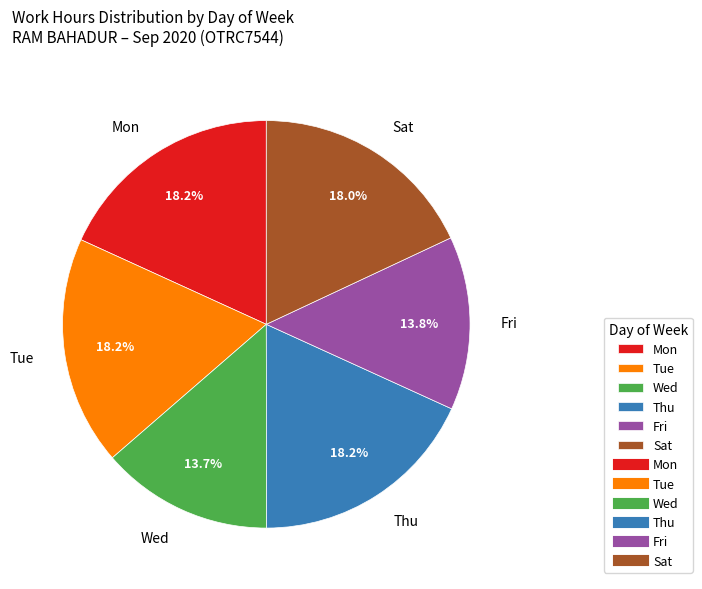

What portion of the pie excludes Wed?

86.3%